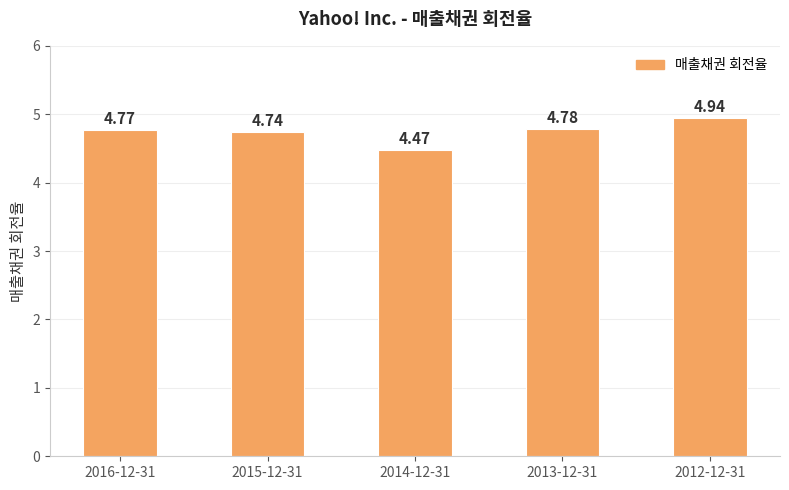

At which label is the value closest to 4?

2014-12-31